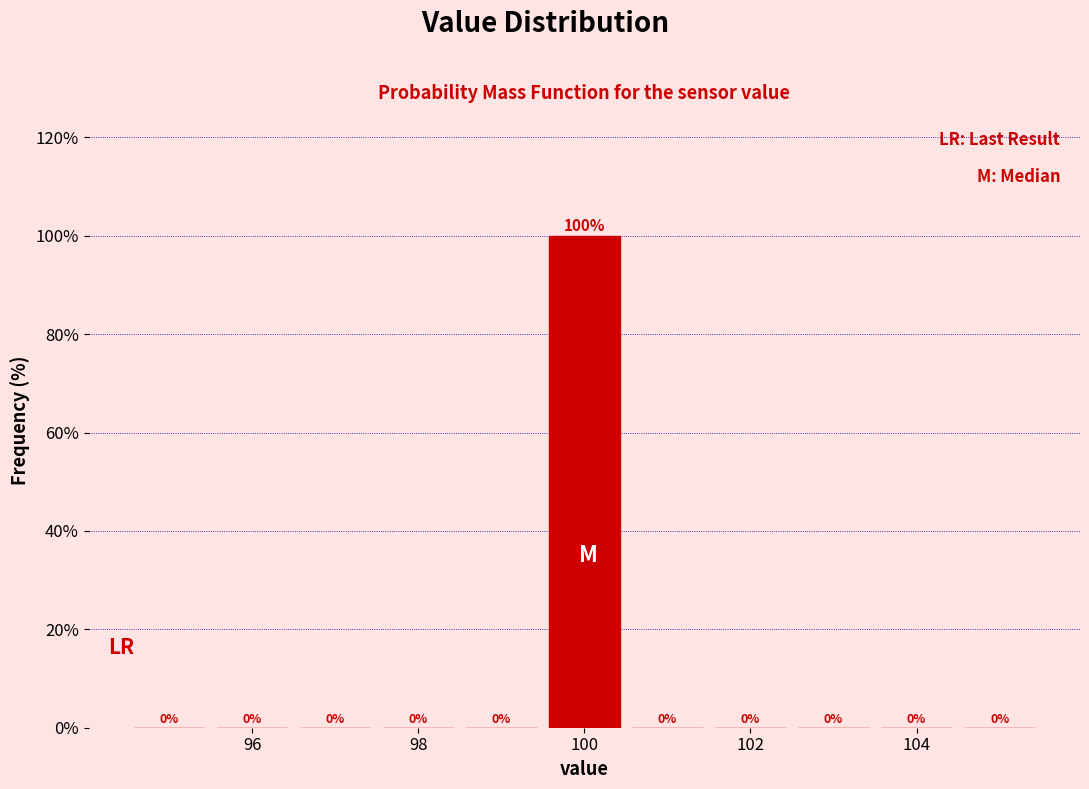

Which range on the x-axis has the tallest bar?

99.5 to 100.5